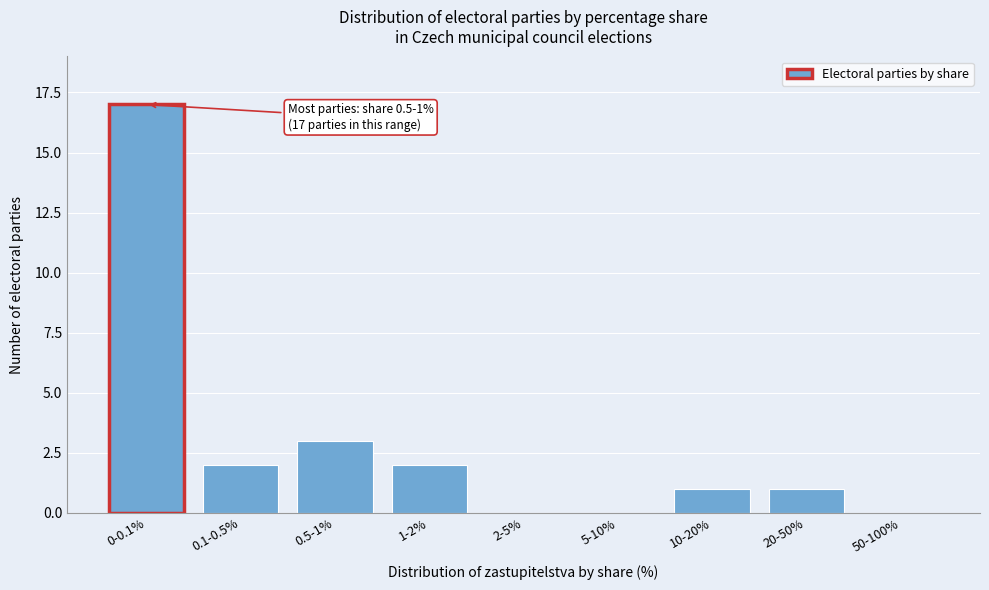

Reading left to right, list all the values displayed in this chart.

0-0.1%=17	0.1-0.5%=2	0.5-1%=3	1-2%=2	2-5%=0	5-10%=0	10-20%=1	20-50%=1	50-100%=0